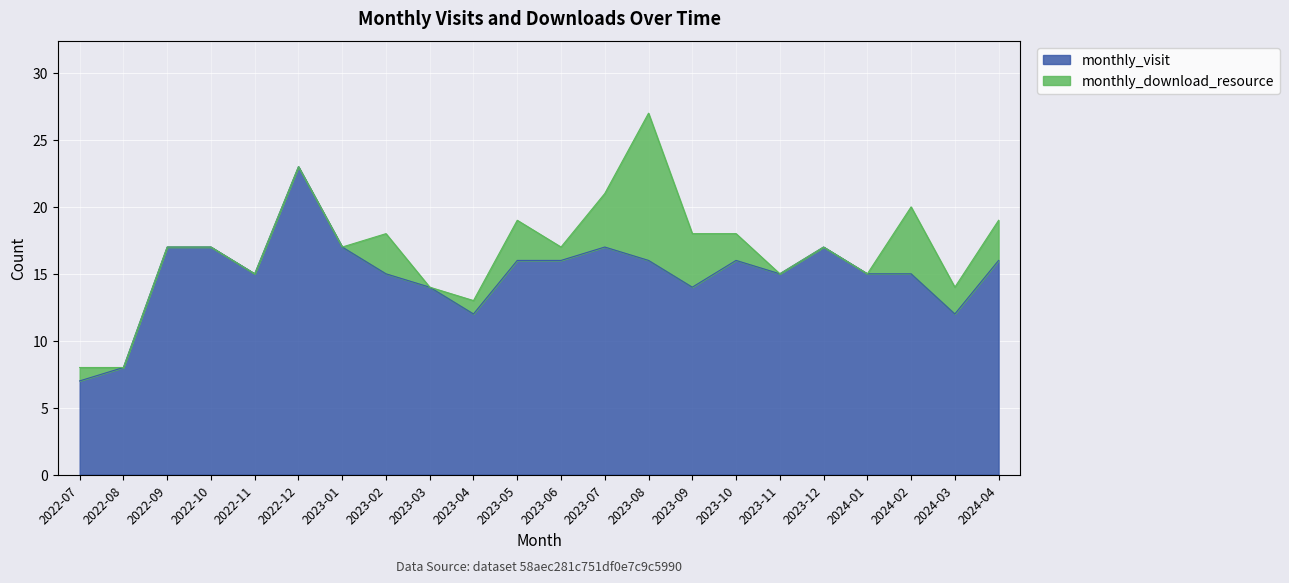

Reading left to right, what are all the values shown in this chart?

7	8	17	17	15	23	17	15	14	12	16	16	17	16	14	16	15	17	15	15	12	16